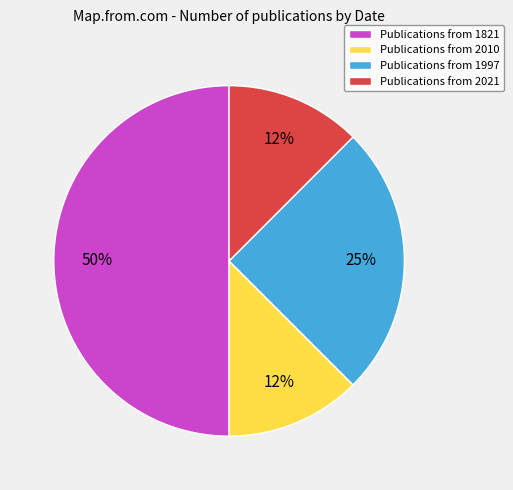

Do Publications from 1821 and Publications from 1997 together represent more than half of the pie?

Yes